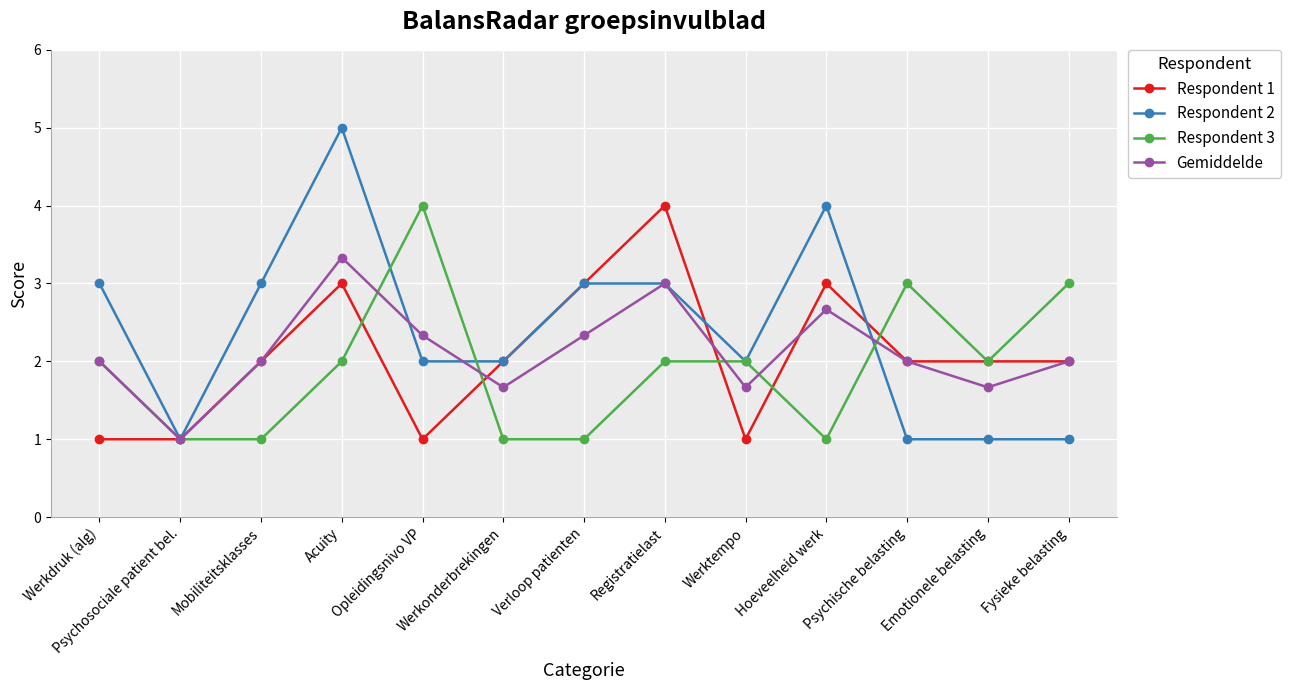

Rank the series at Acuity from highest to lowest value.

Respondent 2, Gemiddelde, Respondent 1, Respondent 3